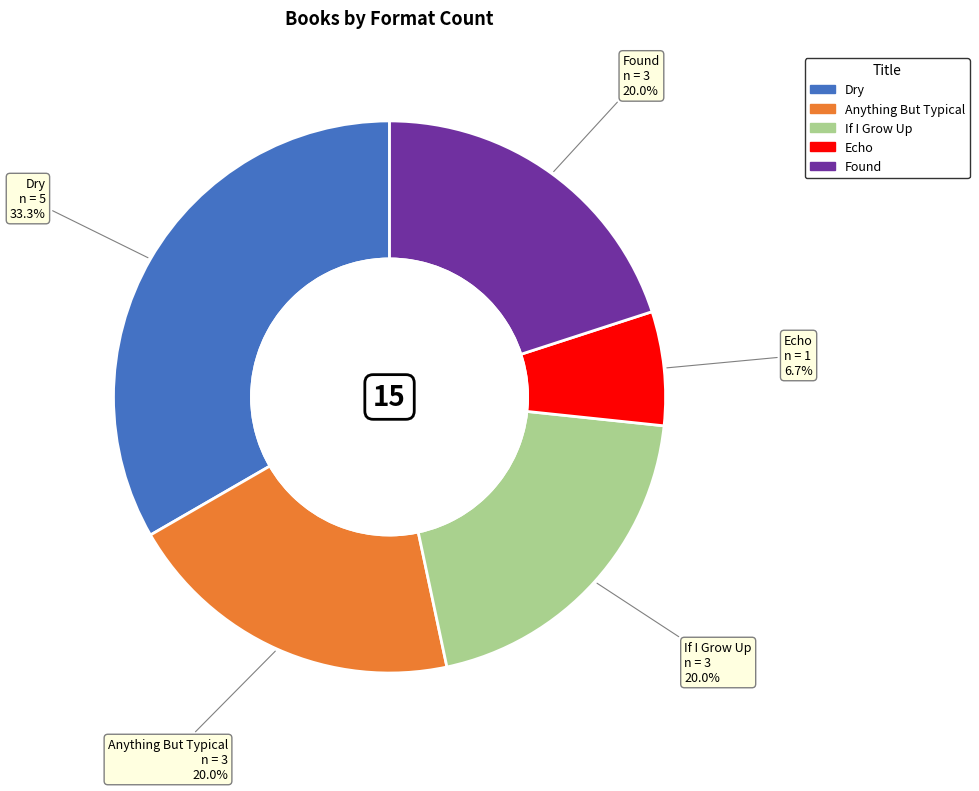

To the nearest percent, what is the average slice percentage?

20%